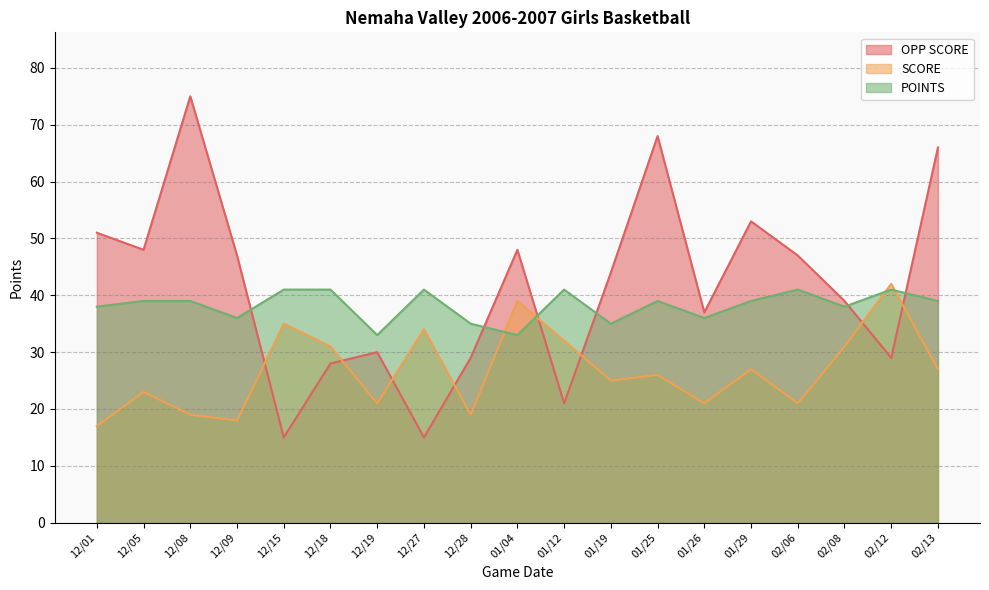

What is the label of the 13th point from the left?

01/25